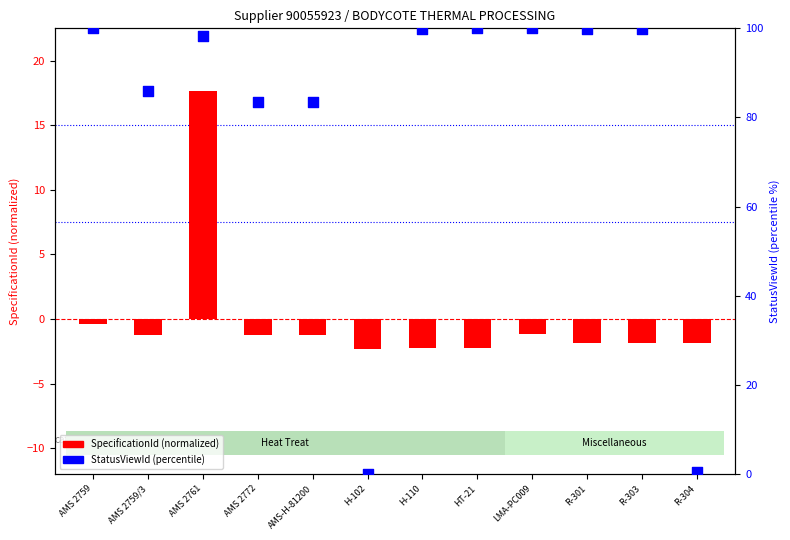

Which series reaches the maximum Y coordinate?

StatusViewId (percentile)